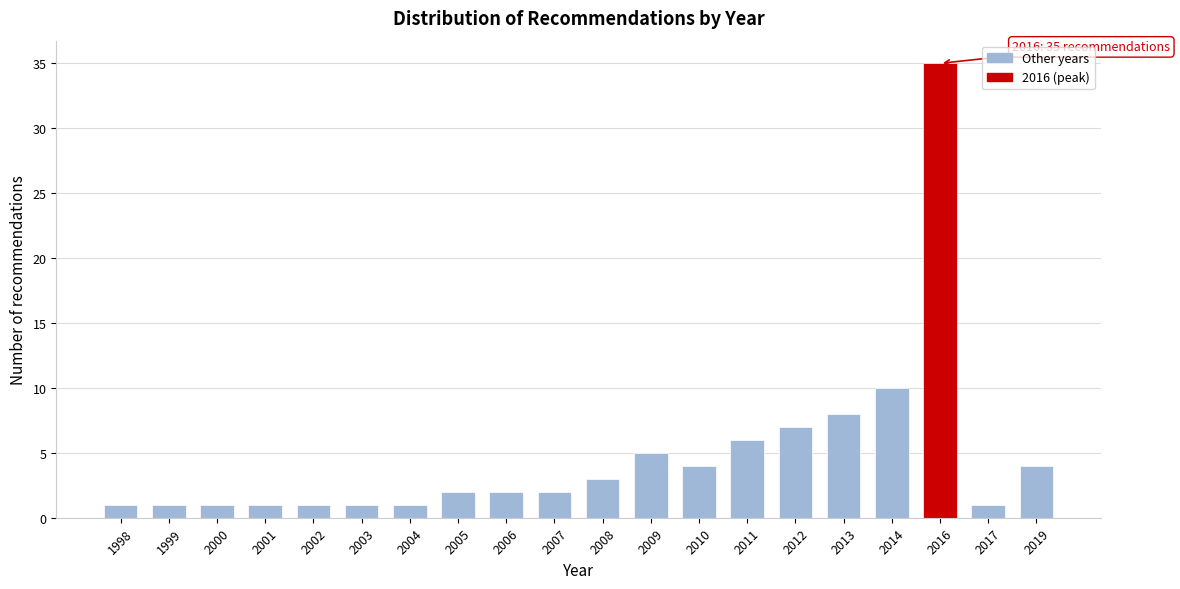

Reading right to left, transcribe all the data shown in this chart.

2019=4	2017=1	2016=35	2014=10	2013=8	2012=7	2011=6	2010=4	2009=5	2008=3	2007=2	2006=2	2005=2	2004=1	2003=1	2002=1	2001=1	2000=1	1999=1	1998=1